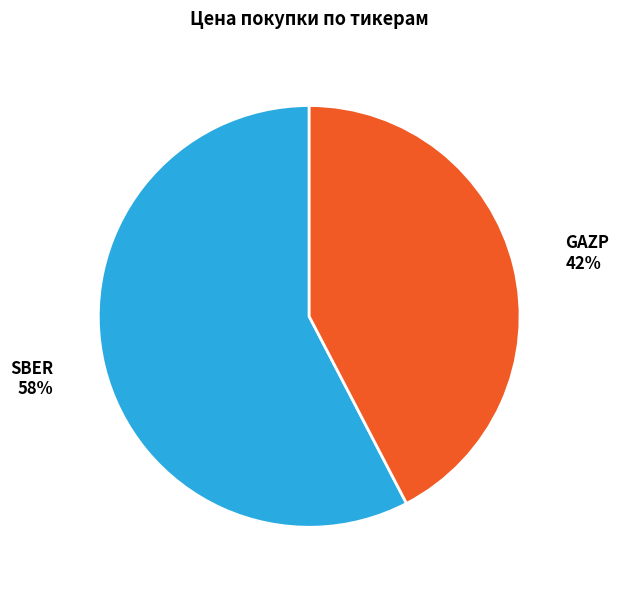

To the nearest percent, what is the combined percentage of SBER 58% and GAZP 42%?

100%